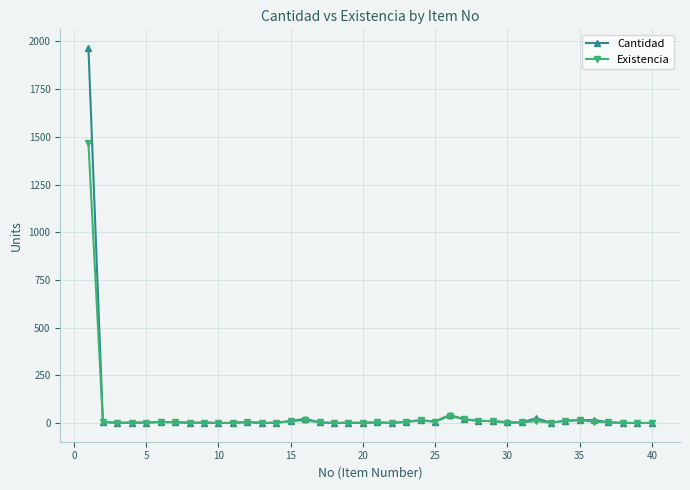

How many lines are shown in the chart?

2